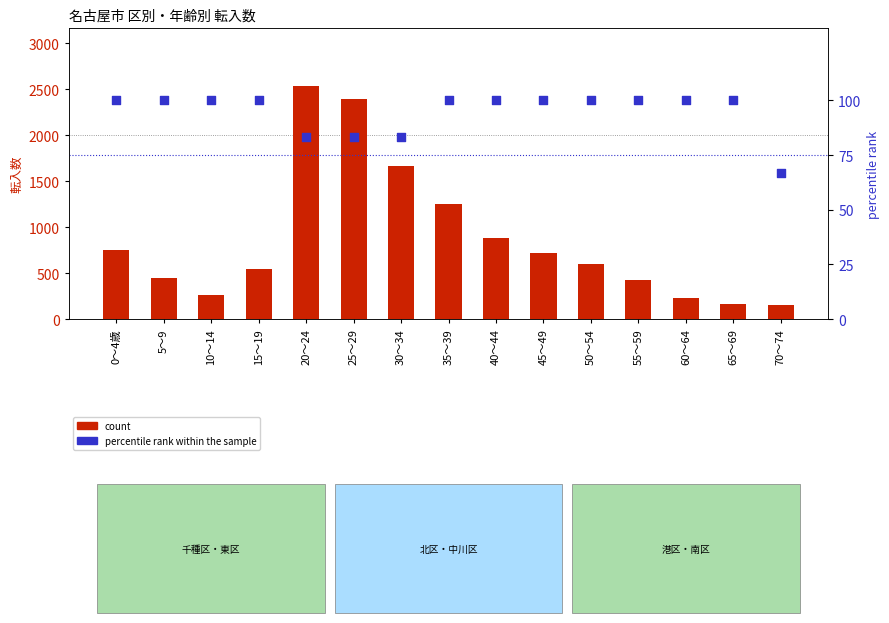

Which series has the largest Y range (max minus min)?

count